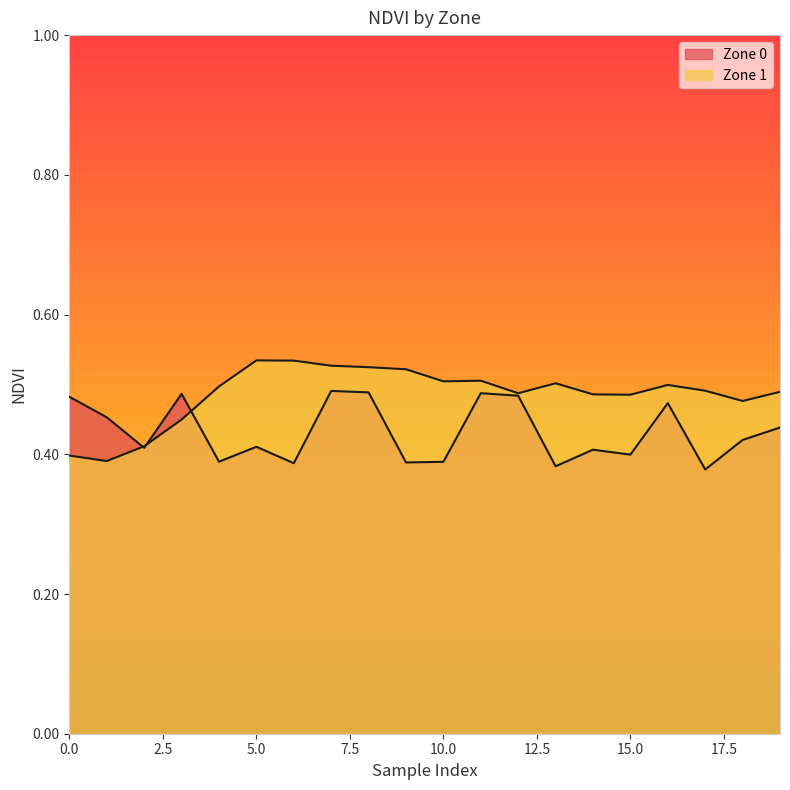

Count the Zone 1 values in the range 0 to 1.

20